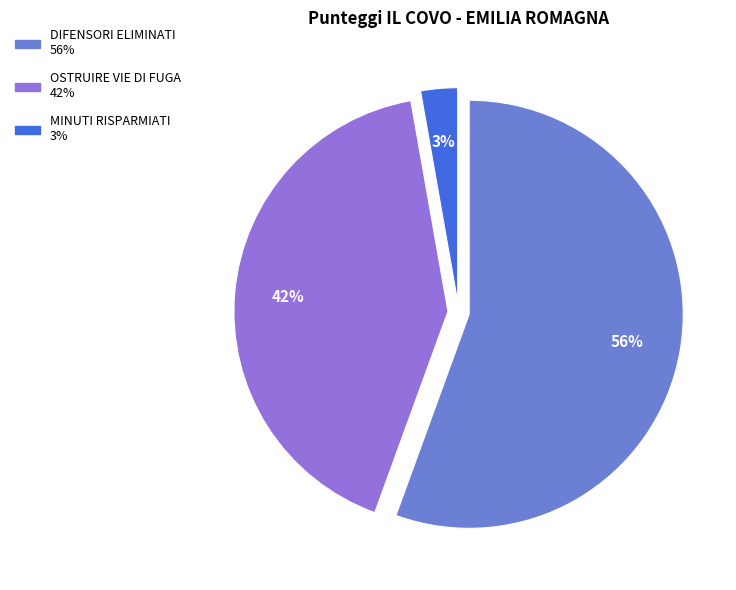

How many slices are in this pie chart?

3